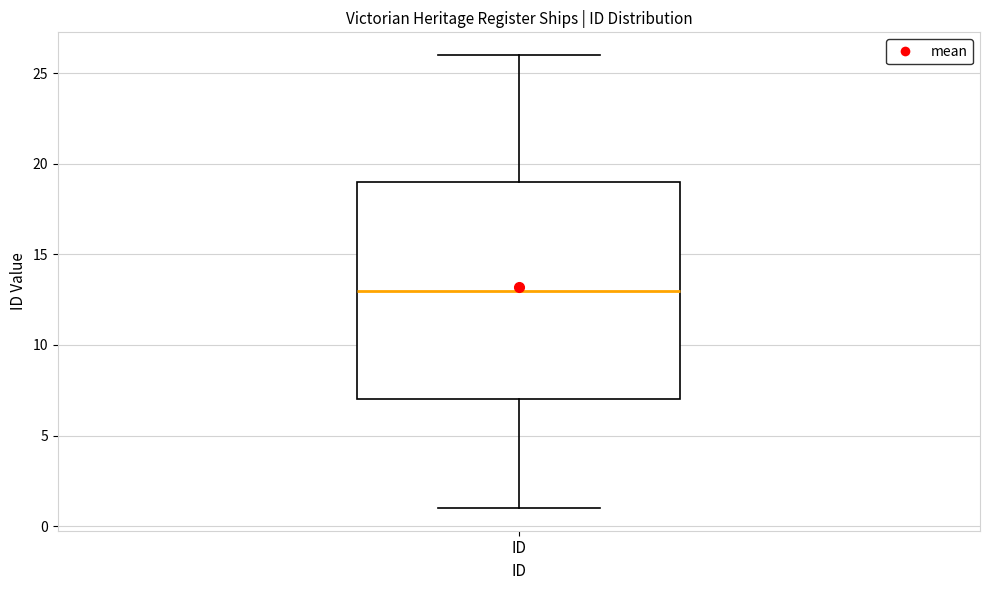

Read this box plot against the y-axis: the position of the median line, the range covered by the box, and the ends of both whiskers. The values are not printed on the chart, so give them approximately, as read against the axis.

median 13, box 7 to 19, whiskers 1 to 26